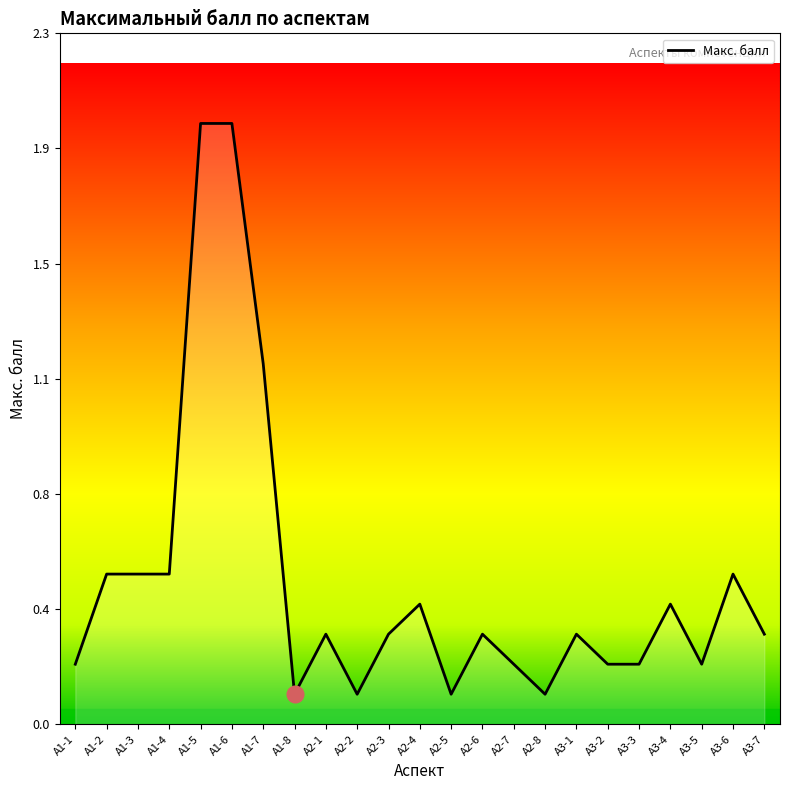

Does the chart display data point markers on the line(s)?

No